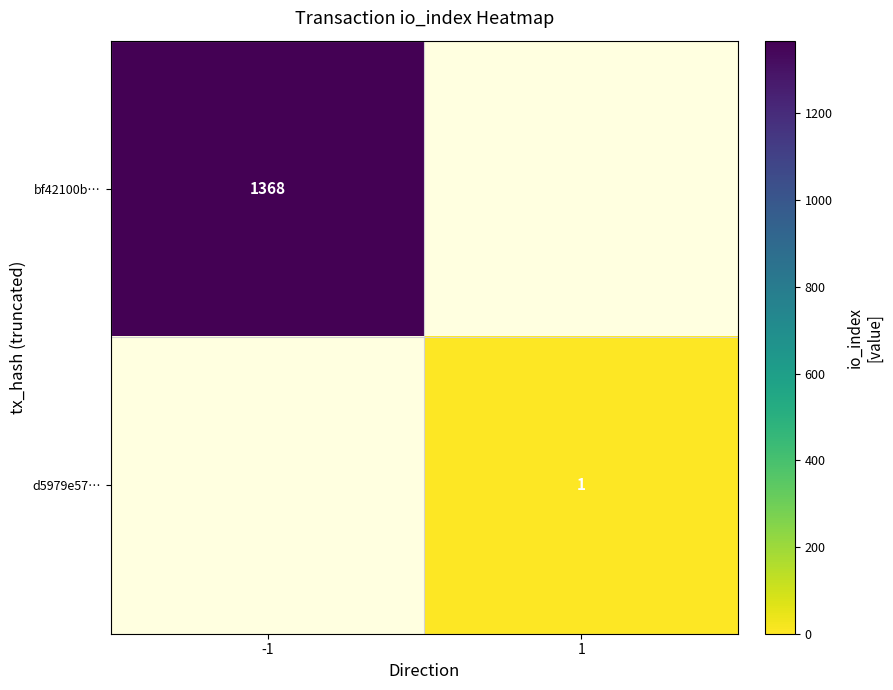

Which category has the highest value across all series?

-1